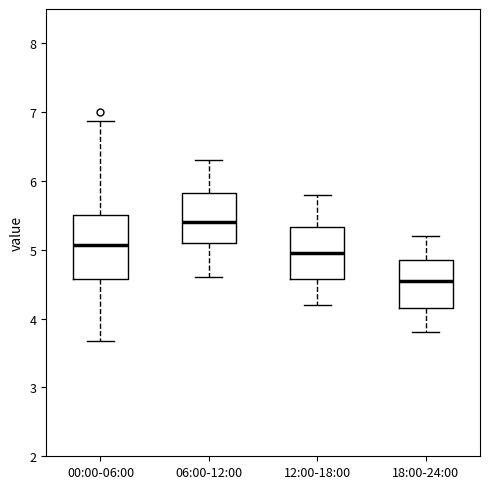

Which box has the highest median line?

06:00-12:00